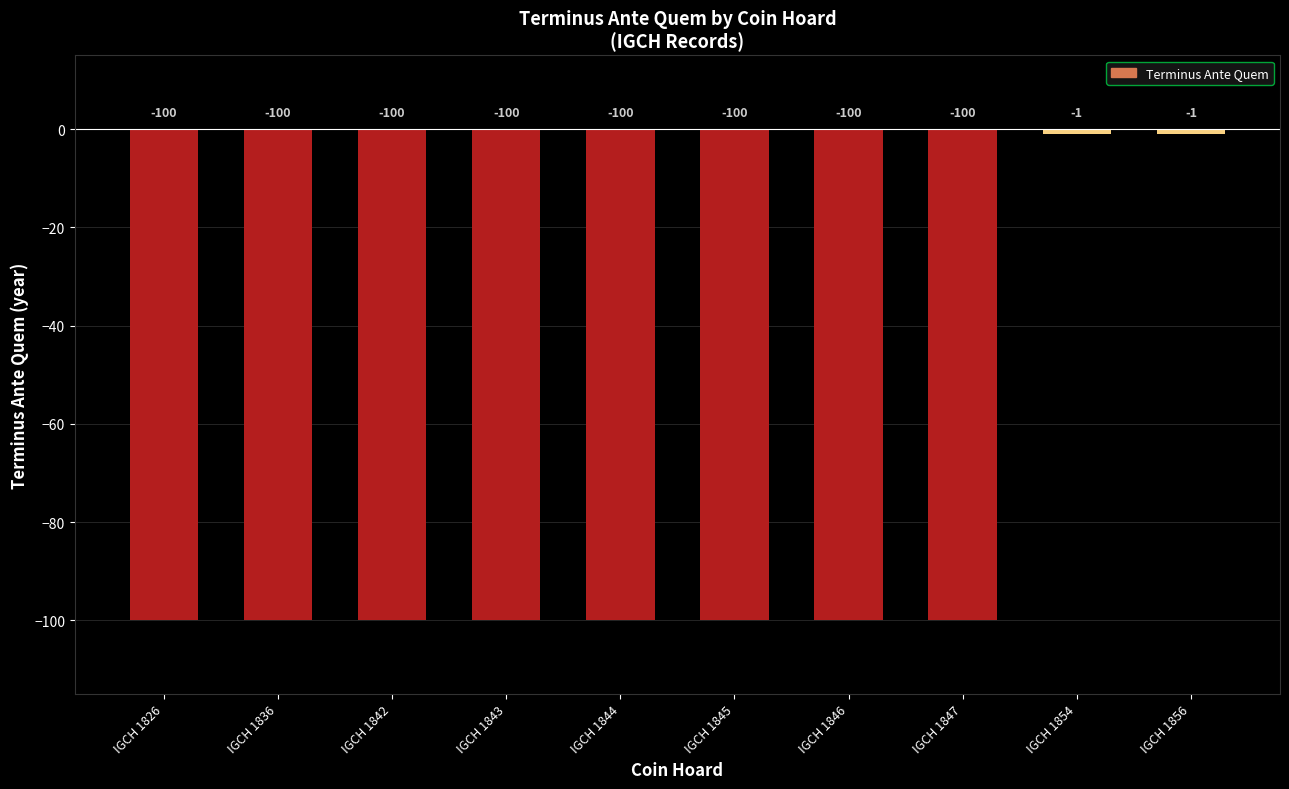

What is the change in value from IGCH 1845 to IGCH 1856?

+99